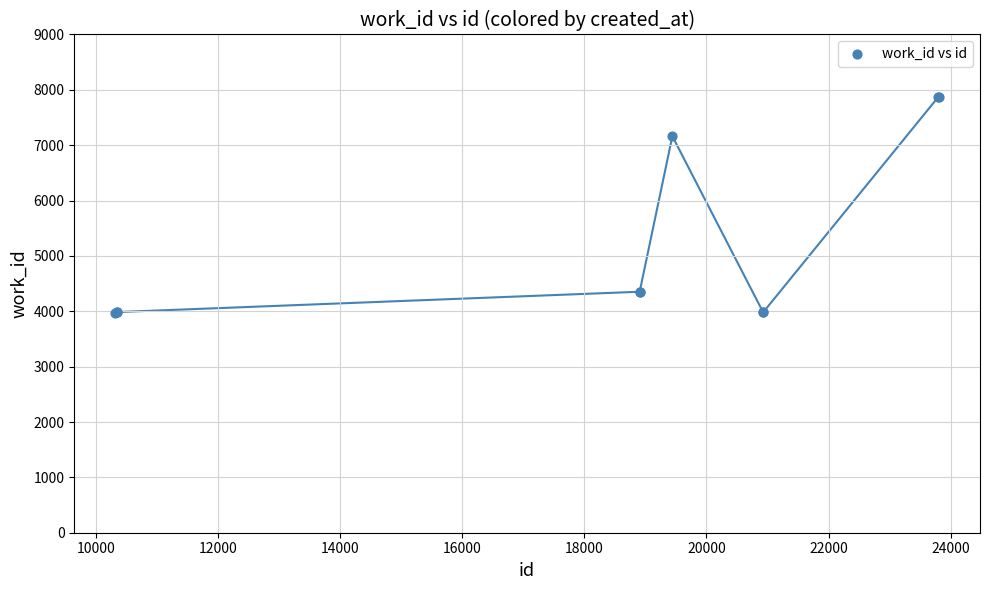

What Y value in the scatter plot is closest to 5917?

7163